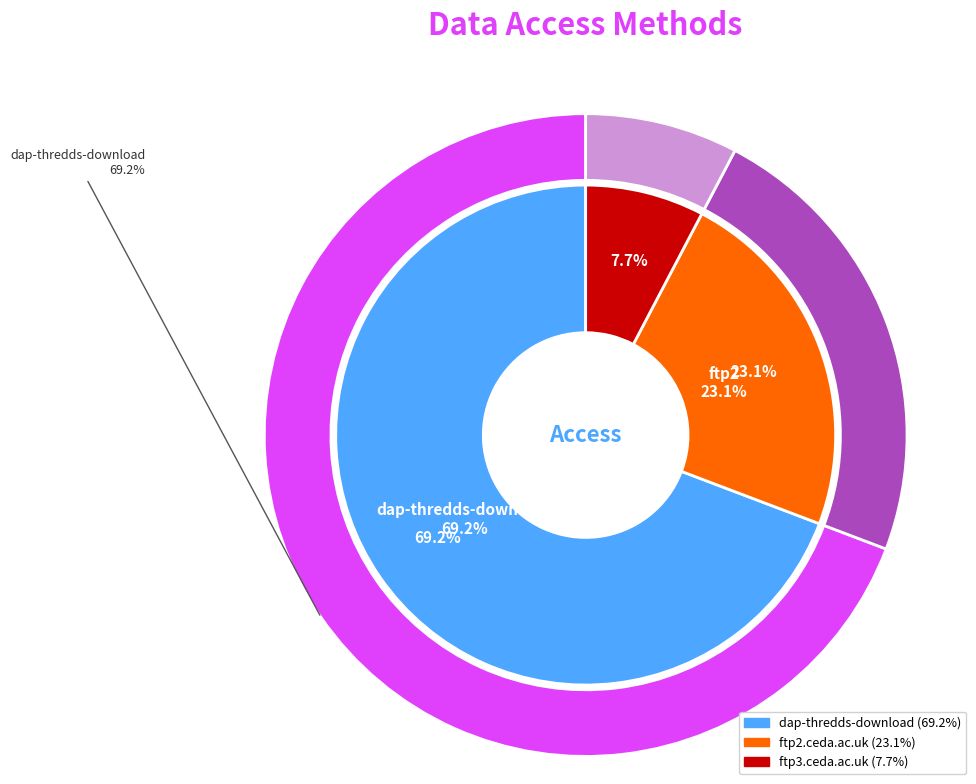

What is the largest slice in the pie chart?

dap-thredds-download